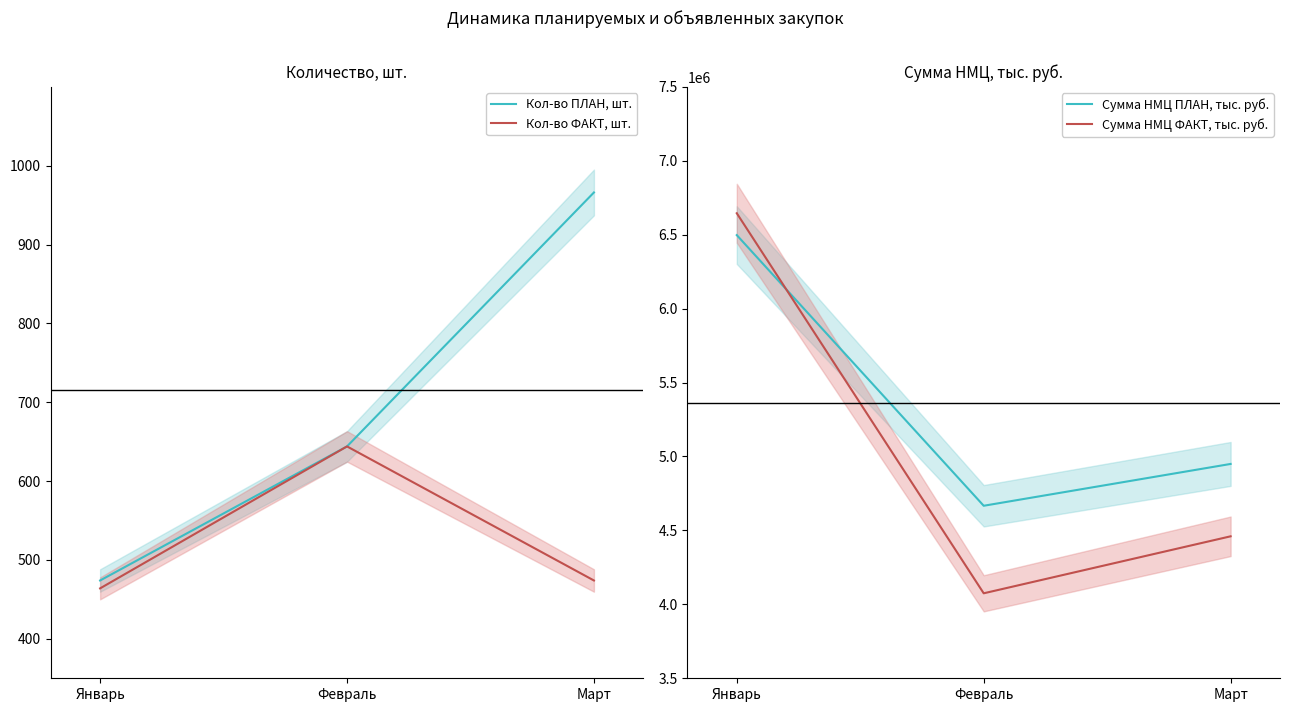

Rank the series at Февраль from highest to lowest value.

Сумма НМЦ ПЛАН, тыс. руб., Сумма НМЦ ФАКТ, тыс. руб., Кол-во ПЛАН, шт., Кол-во ФАКТ, шт.